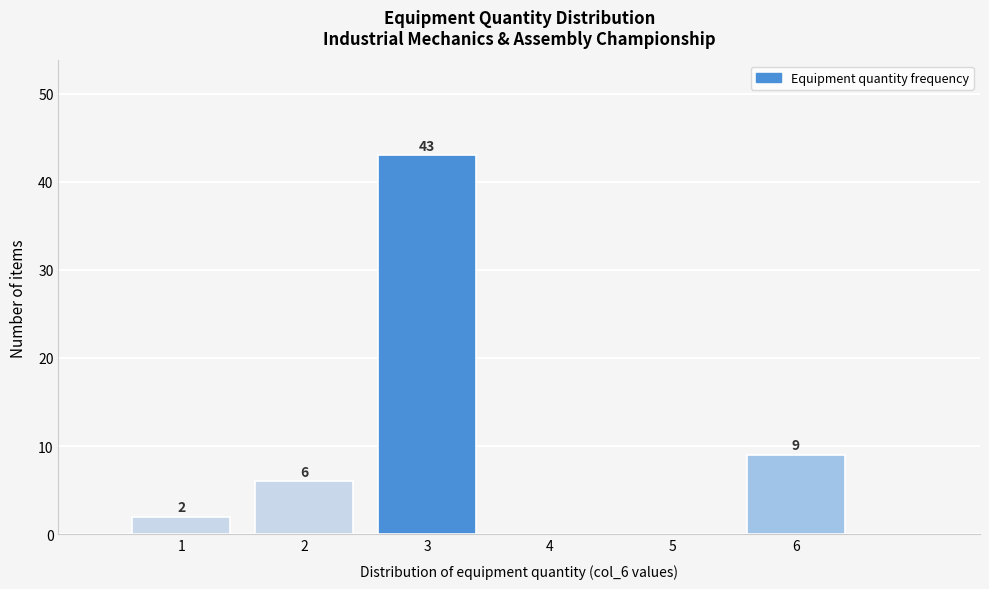

Which range on the x-axis has the tallest bar?

2.5 to 3.5